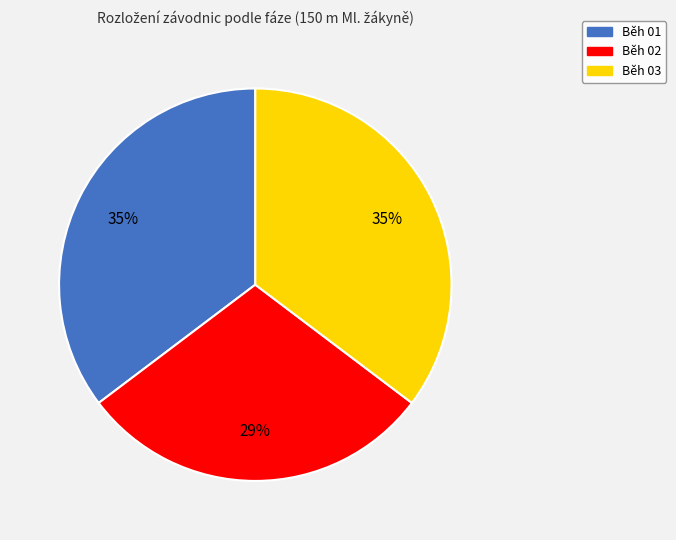

To the nearest percent, what is the average slice percentage?

33%